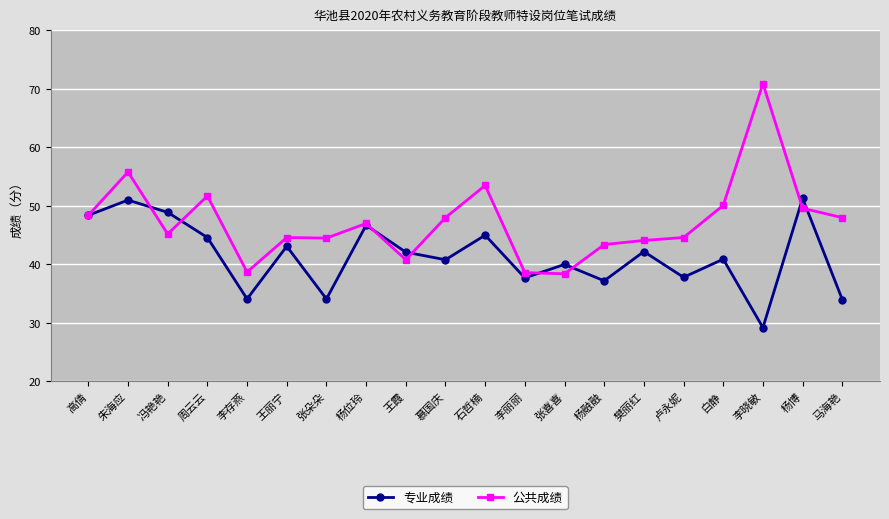

What is the approximate value of 公共成绩 at 慕国庆?

48.0